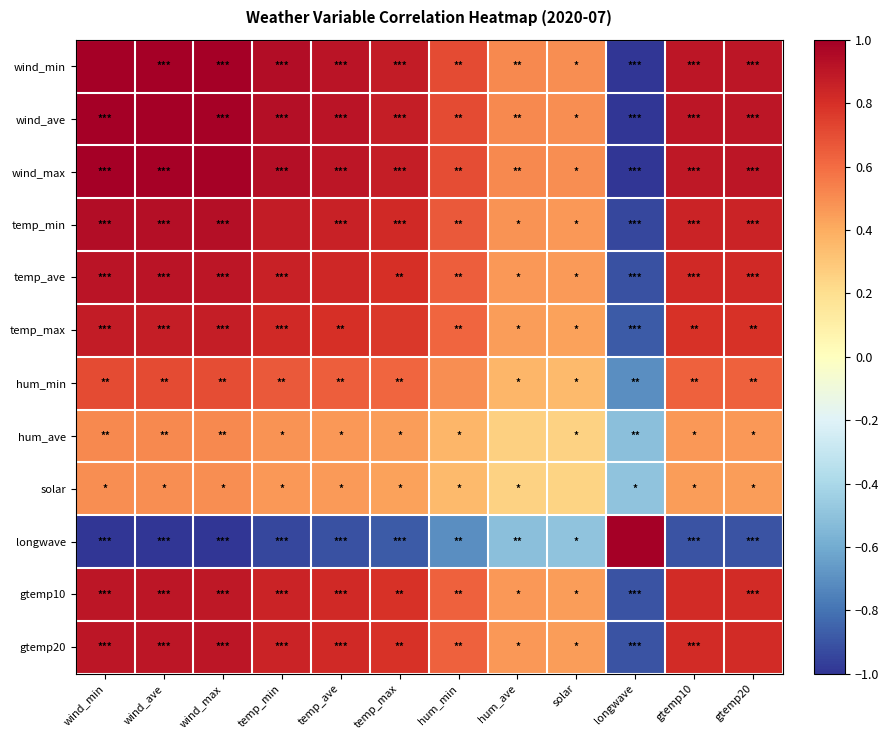

Which has a higher value, wind_min or temp_ave?

wind_min